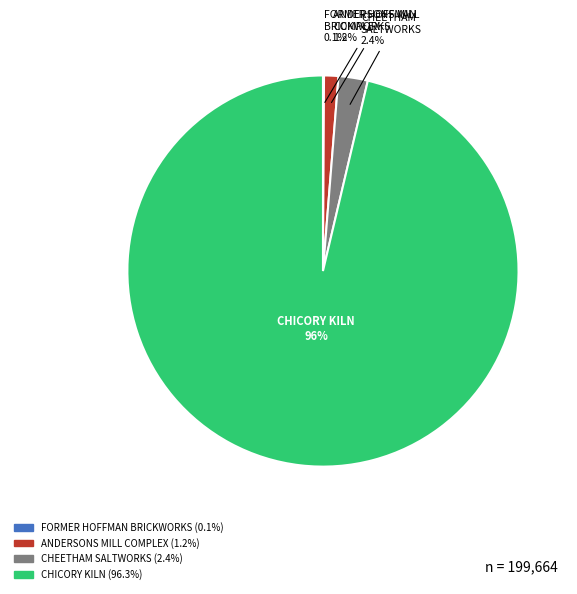

To the nearest percent, what is the difference between the largest and smallest slice percentages?

96%